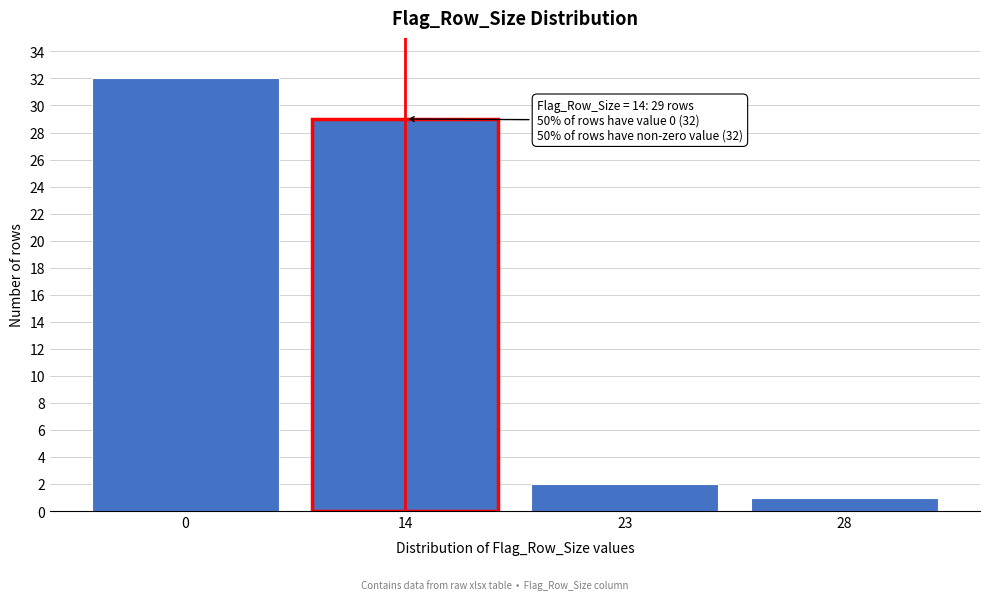

Reading left to right, list all the values displayed in this chart.

32	29	2	1